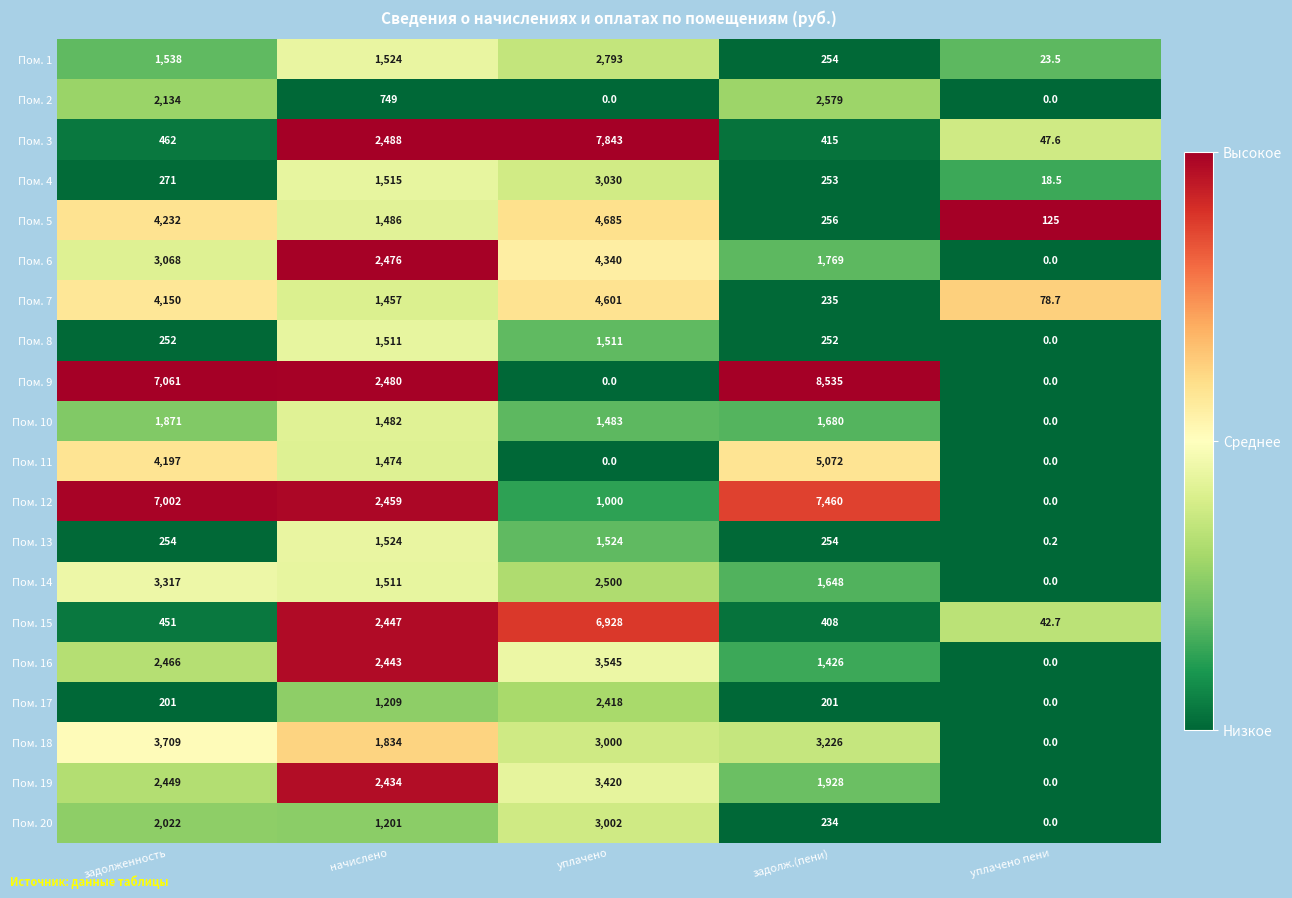

Which series has the widest spread of values?

Пом. 9